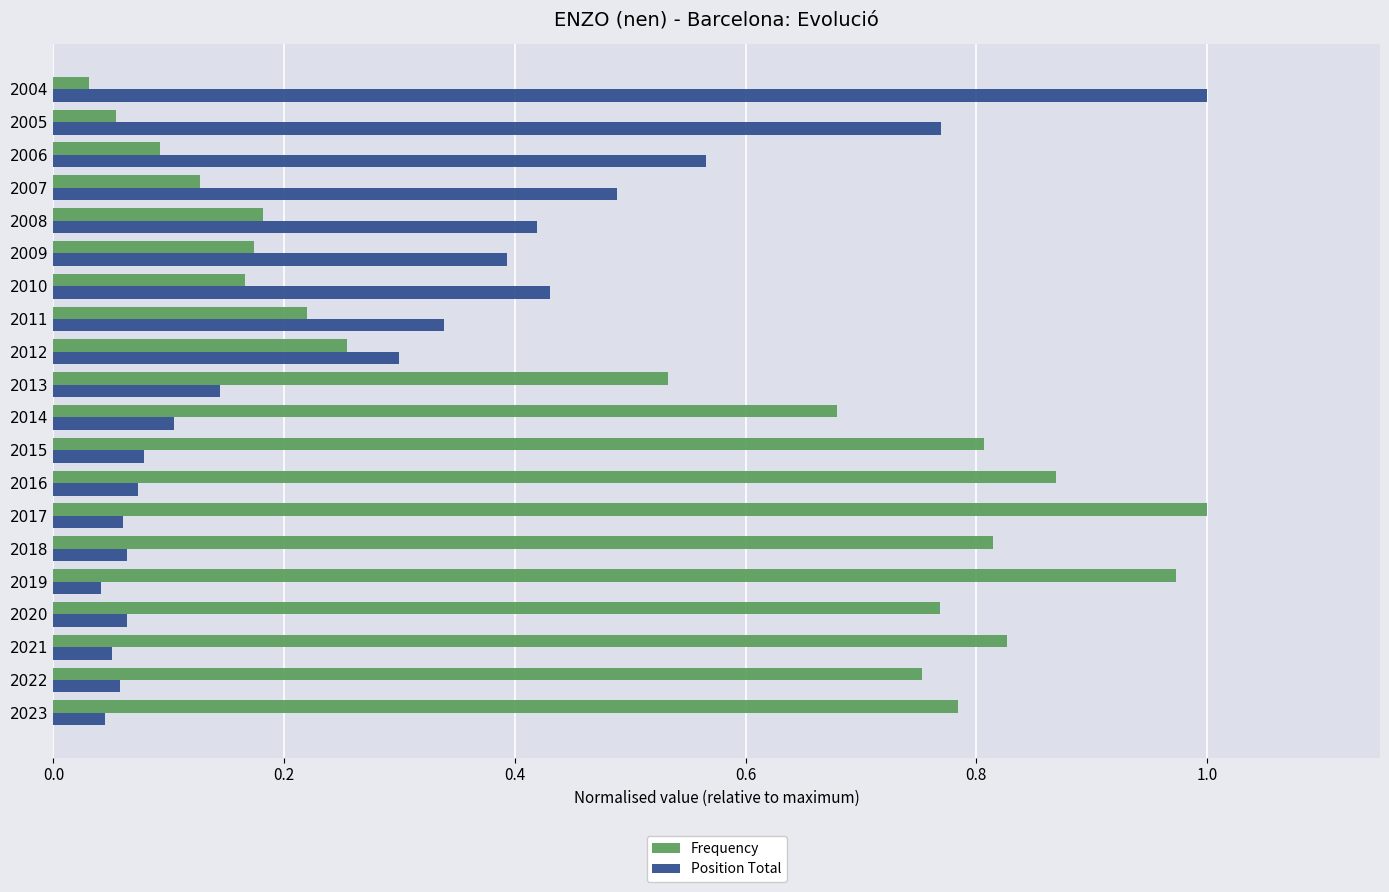

At which label does Frequency reach its minimum?

2004